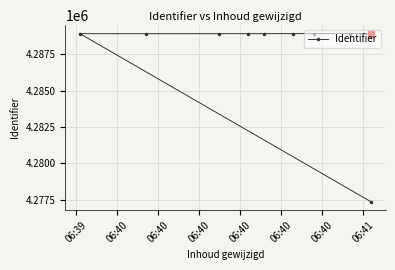

At which label does the data first exceed 4288920?

06:40